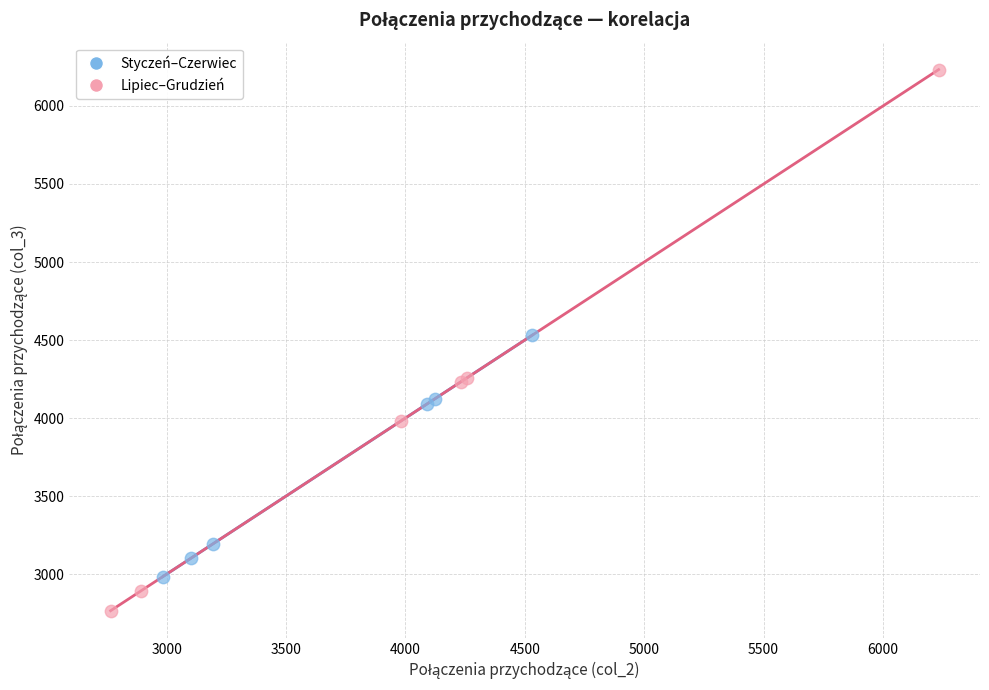

Which series has the largest Y range (max minus min)?

Lipiec–Grudzień